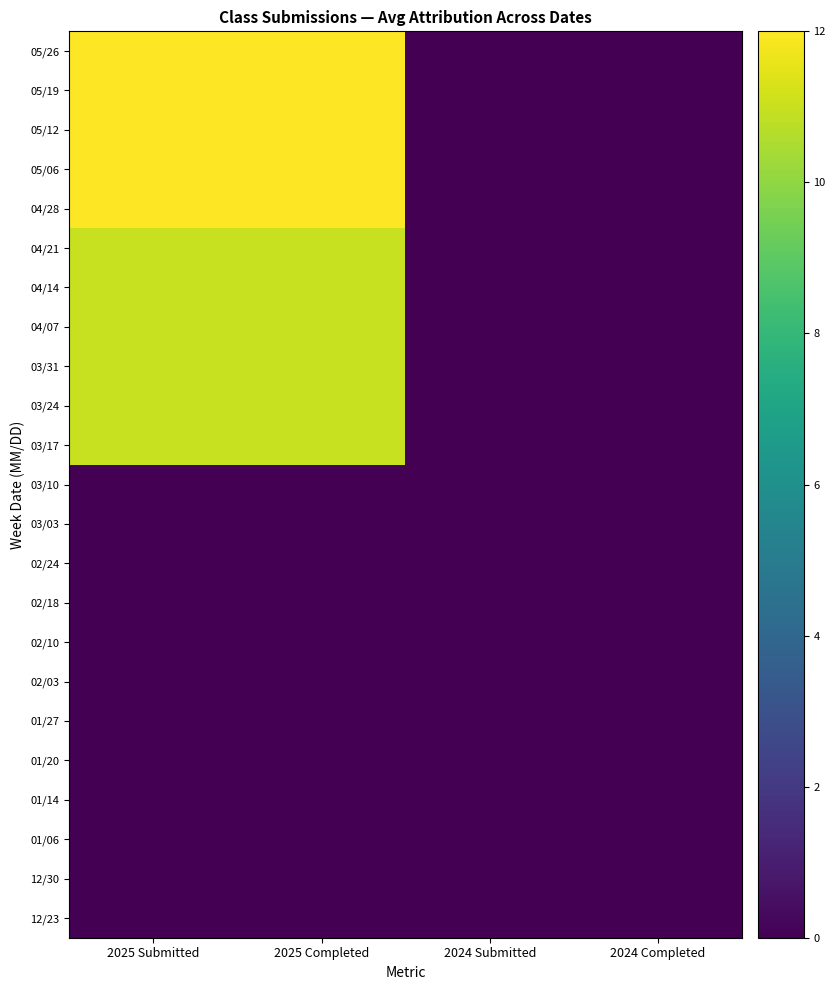

What is the greatest value displayed?

12